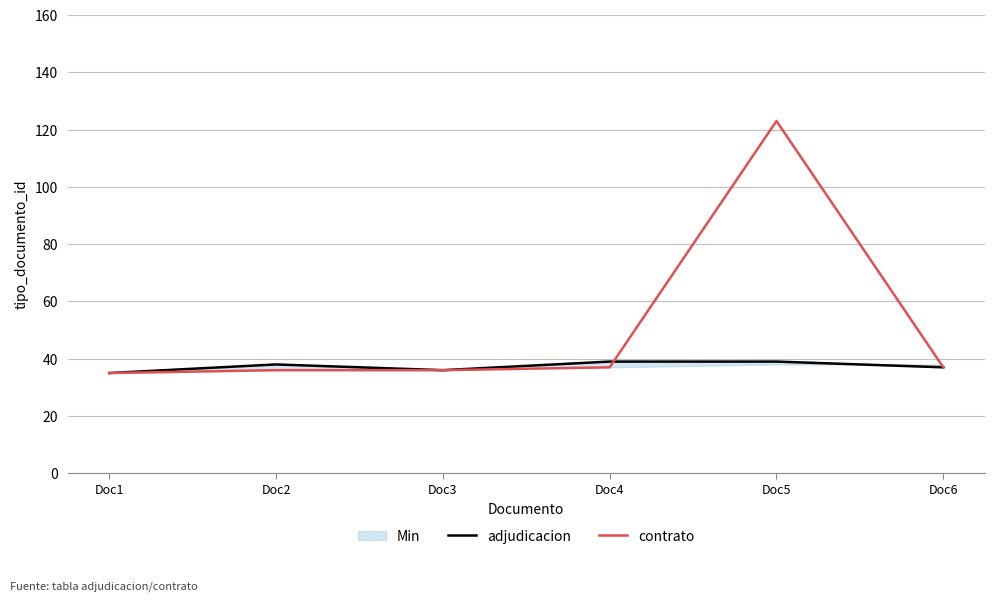

How many intersections are there between contrato and adjudicacion?

1